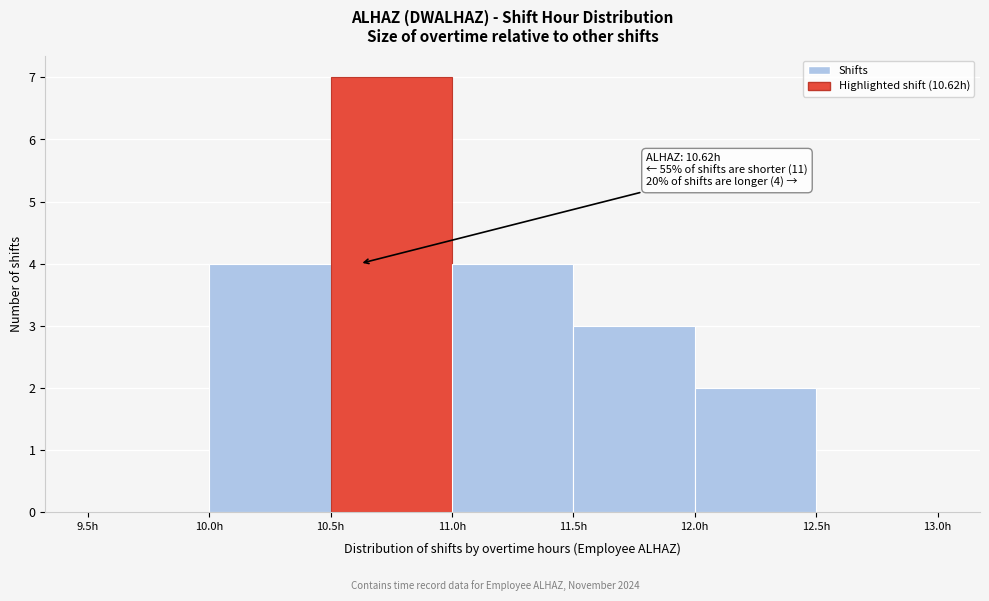

Over which range of the x-axis is the bar tallest?

10.5 to 11.0